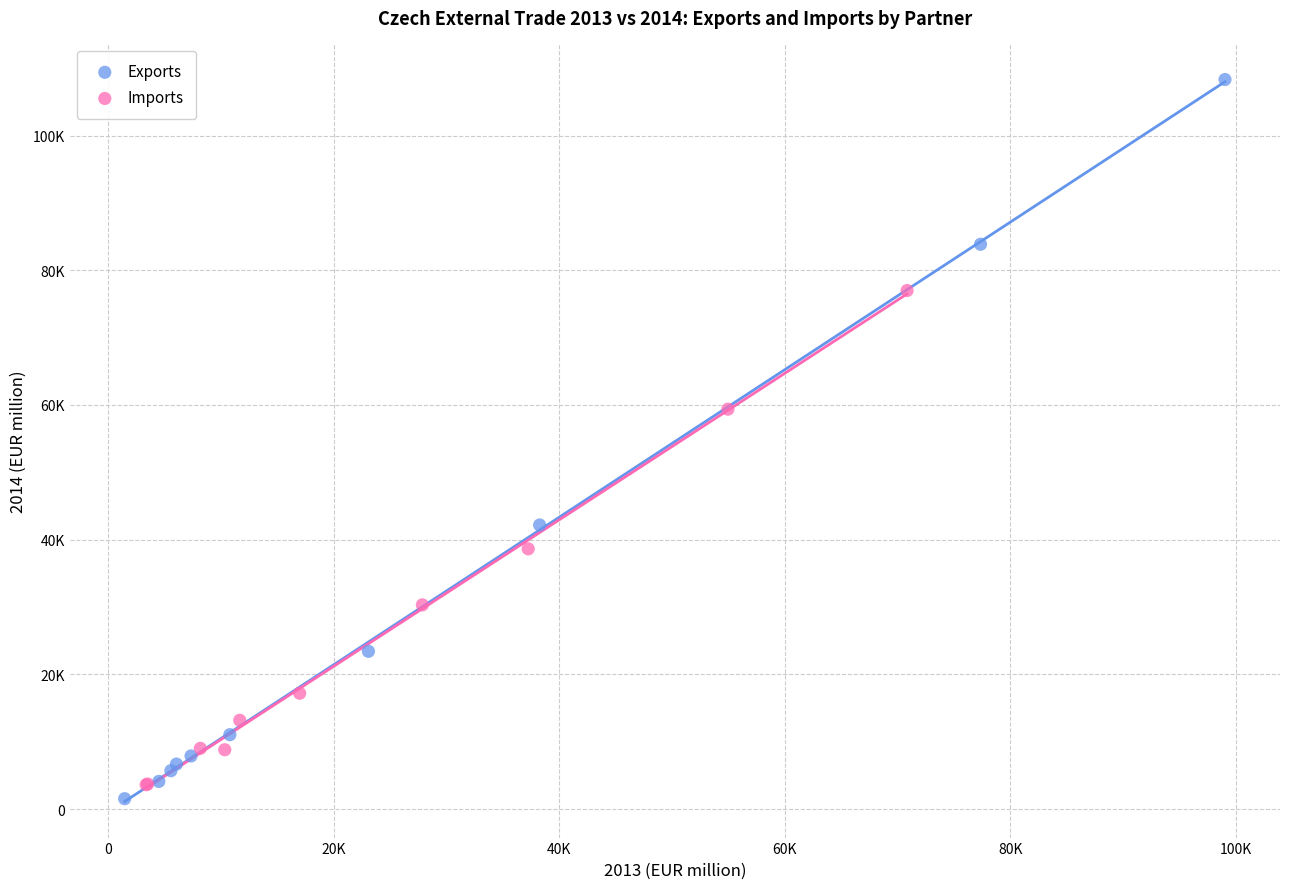

What are all the series names shown in the legend?

Exports, Imports